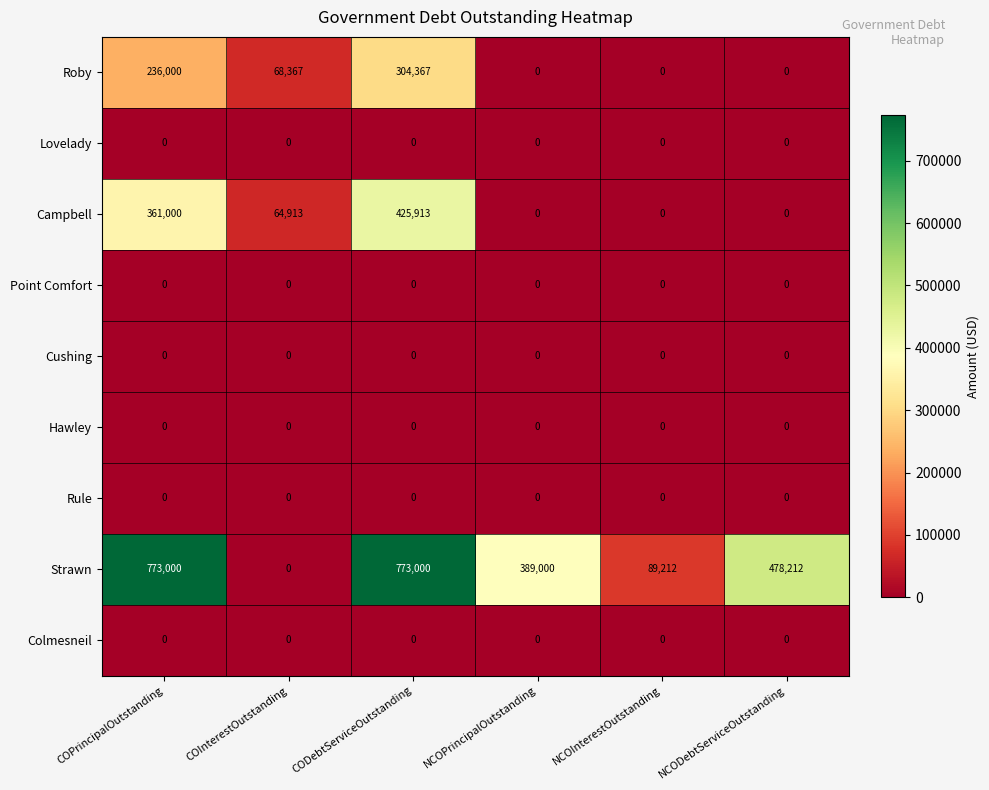

At how many categories does at least one series exceed 190766?

4